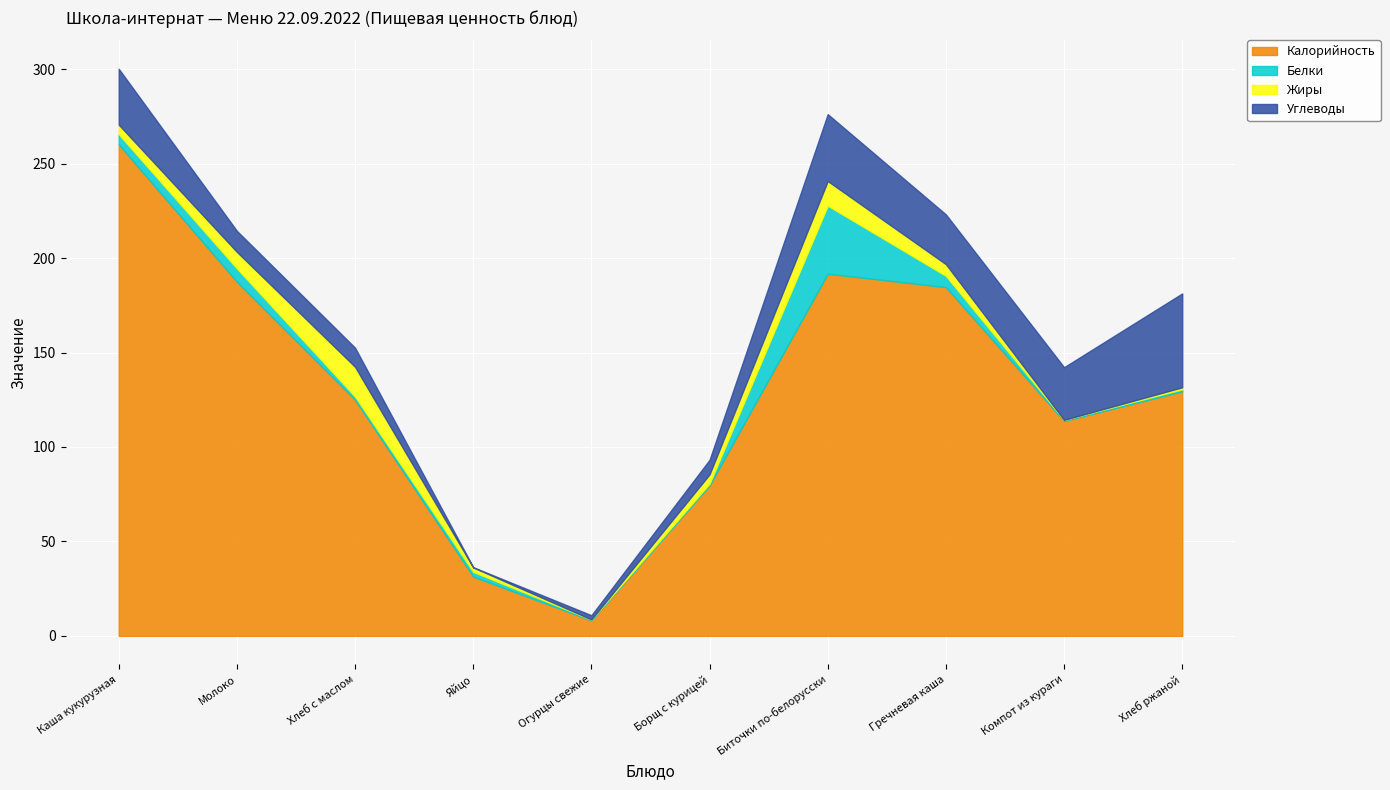

In Белки, how many points are lower than both neighbors (excluding endpoints)?

3